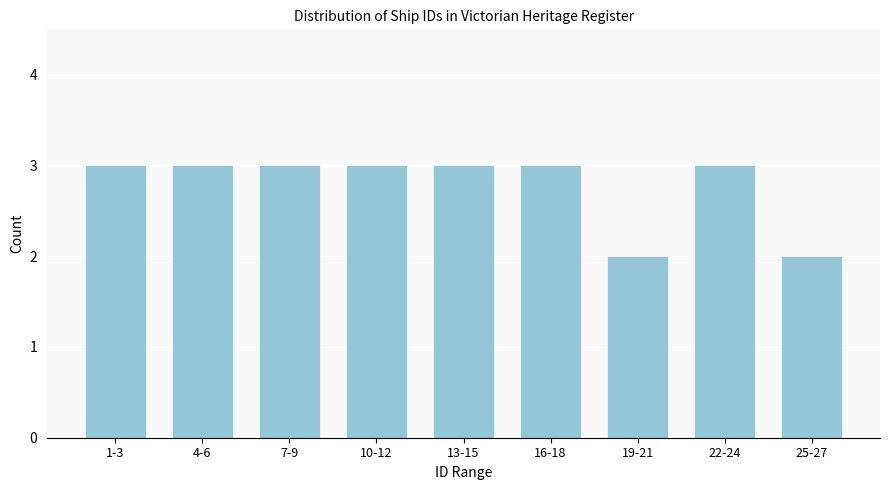

Reading left to right, transcribe all the data shown in this chart.

1-3=3	4-6=3	7-9=3	10-12=3	13-15=3	16-18=3	19-21=2	22-24=3	25-27=2